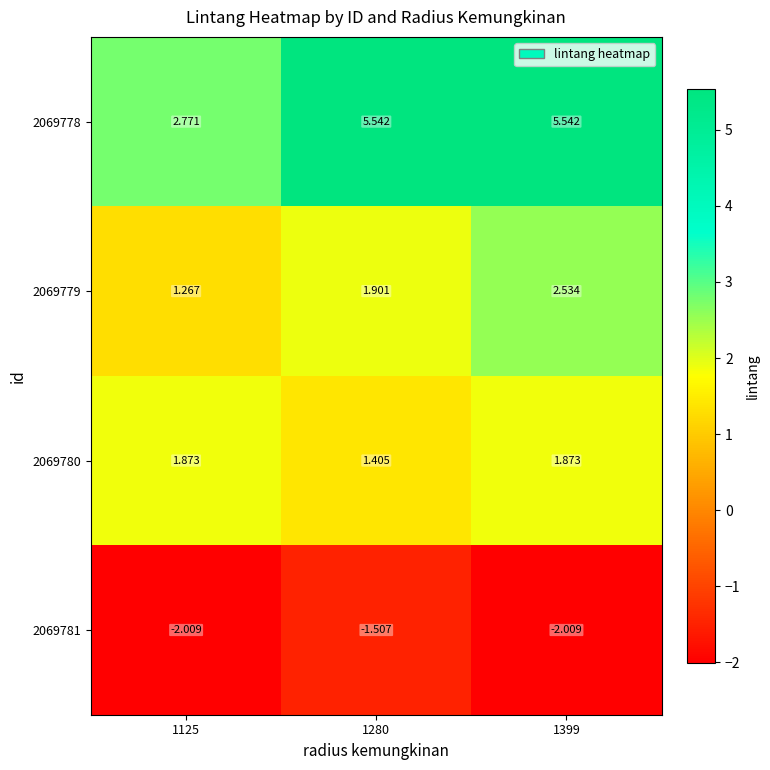

Is the value of 2069778 at 1125 greater than the value of 2069780 at 1399?

Yes